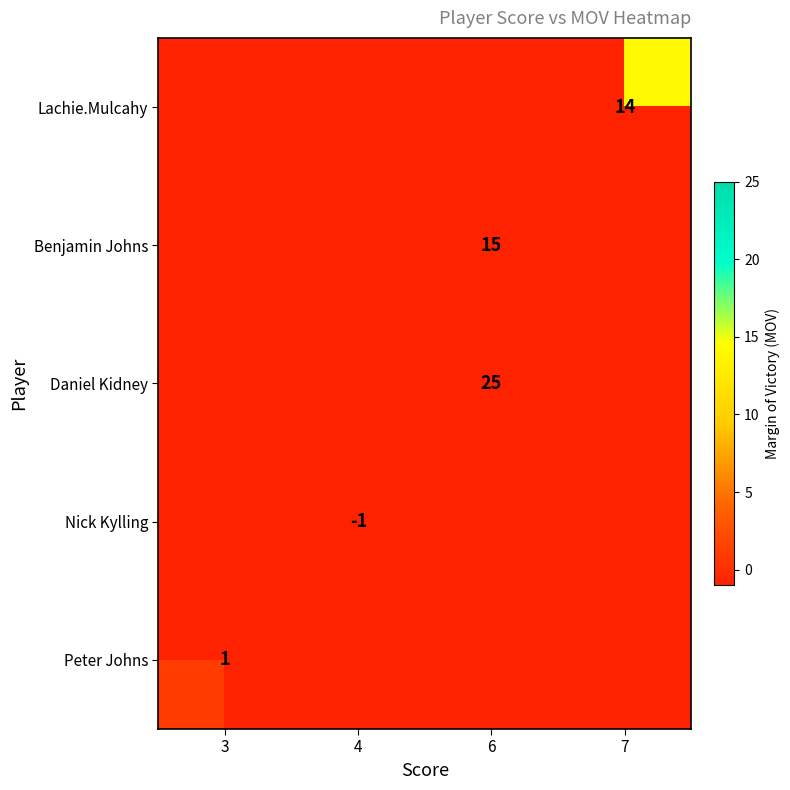

True or false: row_3 has a value of -1.0 at 4.

True